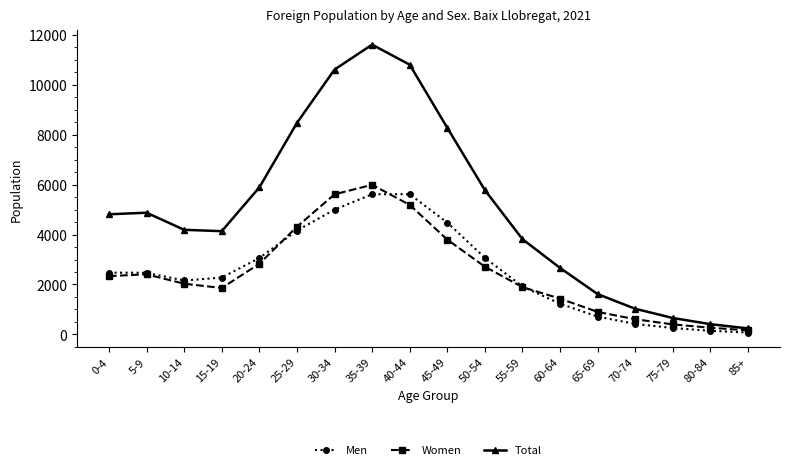

What is the difference between the highest and lowest values at 80-84?

267